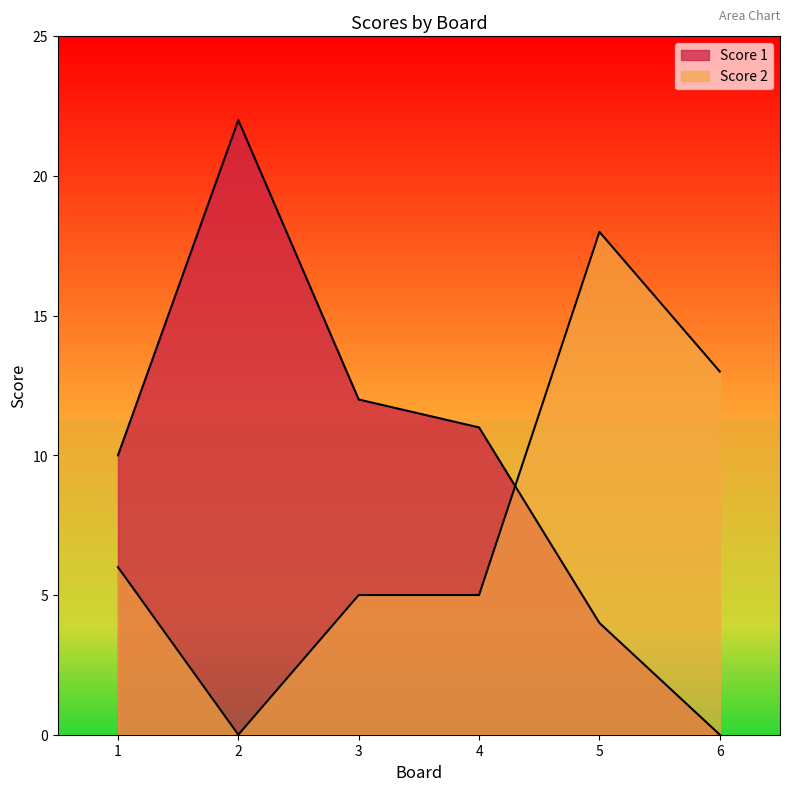

Between 6 and 4, which is larger?

4